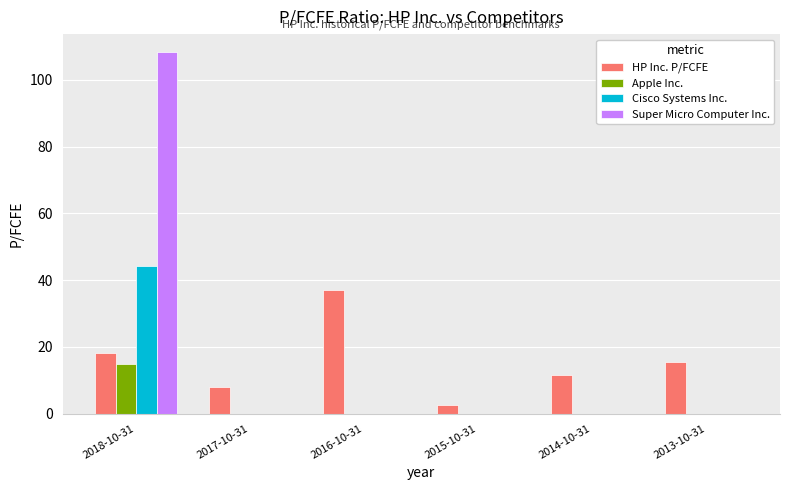

What is the maximum value for Super Micro Computer Inc.?

108.3